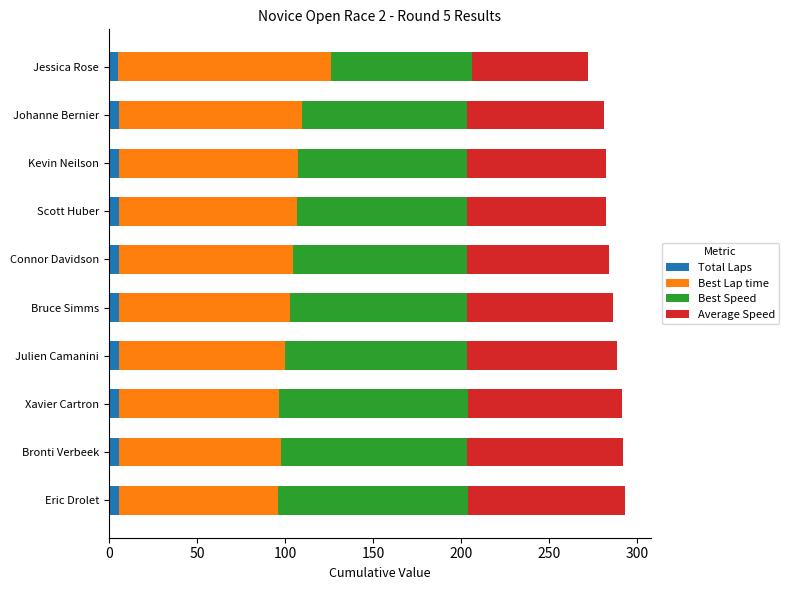

What is the average value of the Total Laps series?

5.9